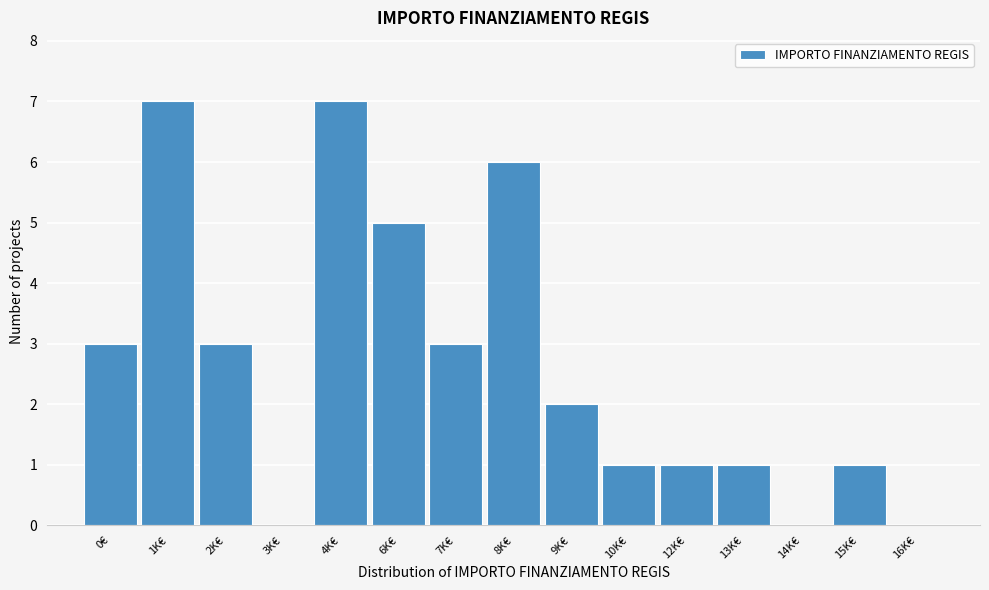

Reading left to right, extract all data points from this chart.

0€=3	1K€=7	2K€=3	3K€=0	4K€=7	6K€=5	7K€=3	8K€=6	9K€=2	10K€=1	12K€=1	13K€=1	14K€=0	15K€=1	16K€=0